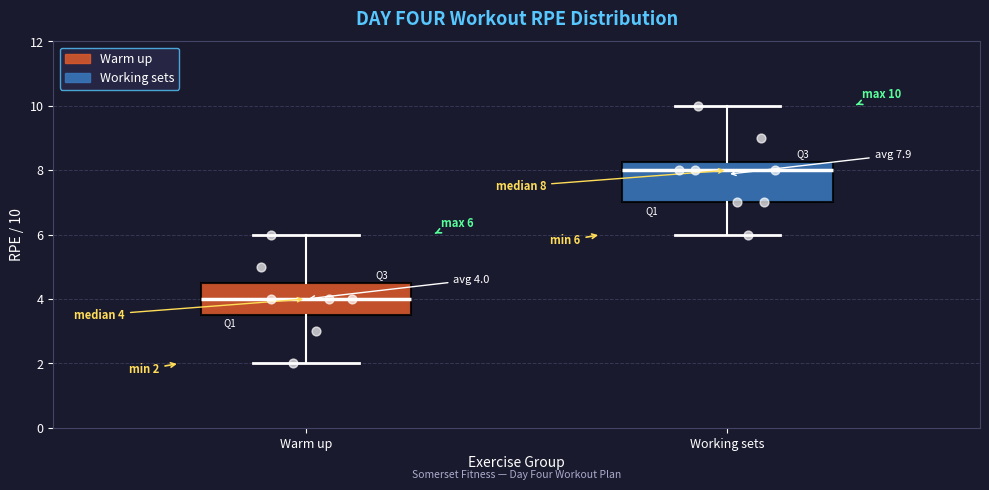

Which box's median line is the highest?

Working sets